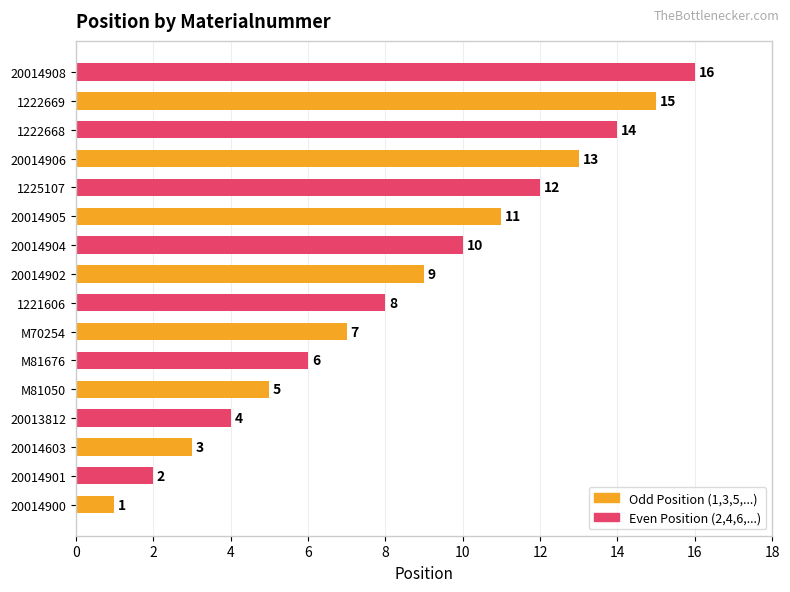

At which category is the sum across all series the highest?

1222669